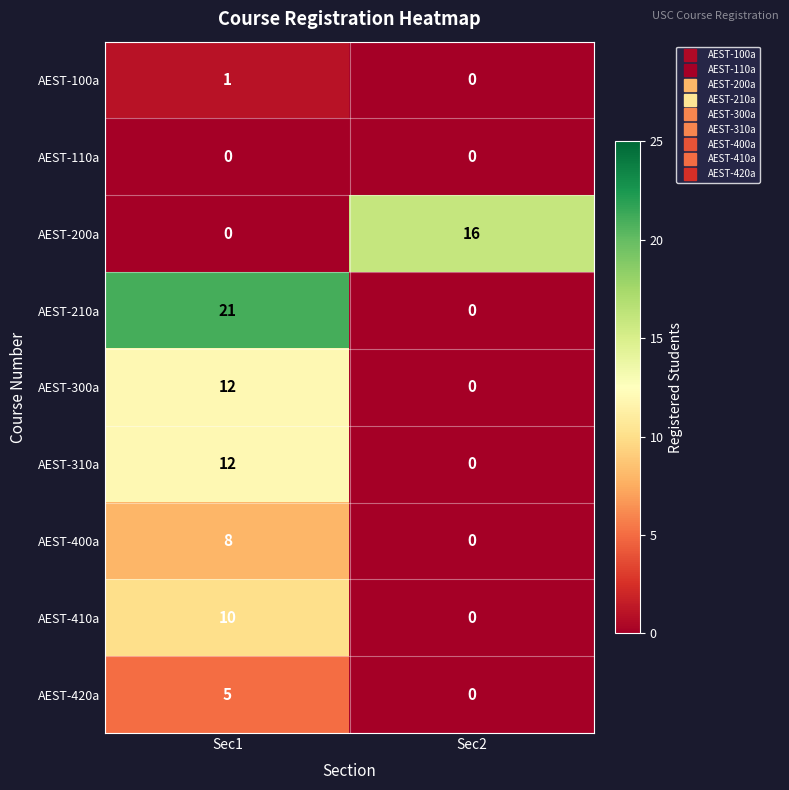

How many categories are shown in the chart?

2